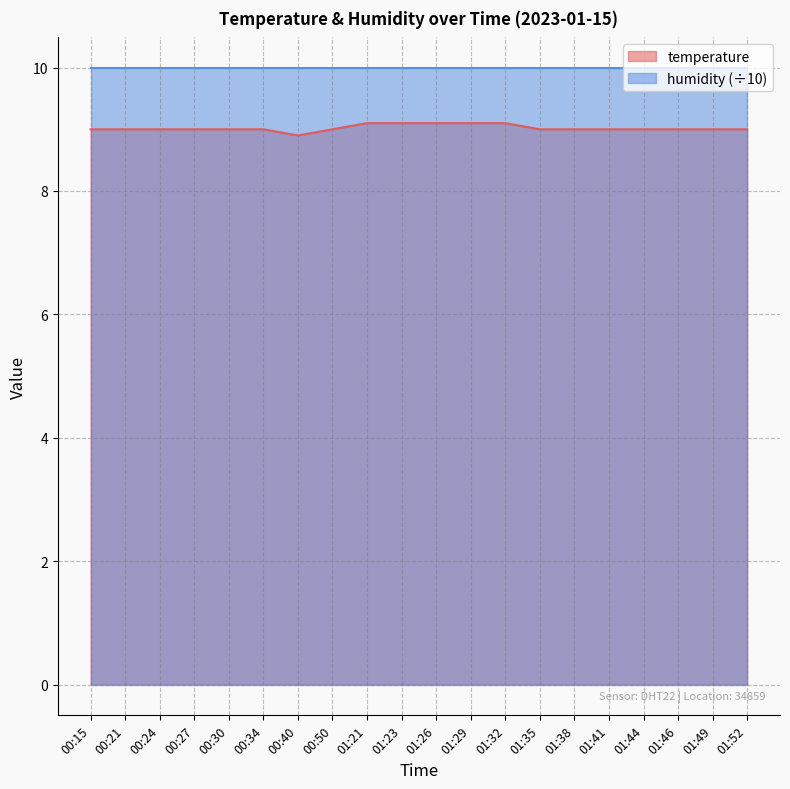

What is the spread (max minus min) of values at 01:44?

1.0